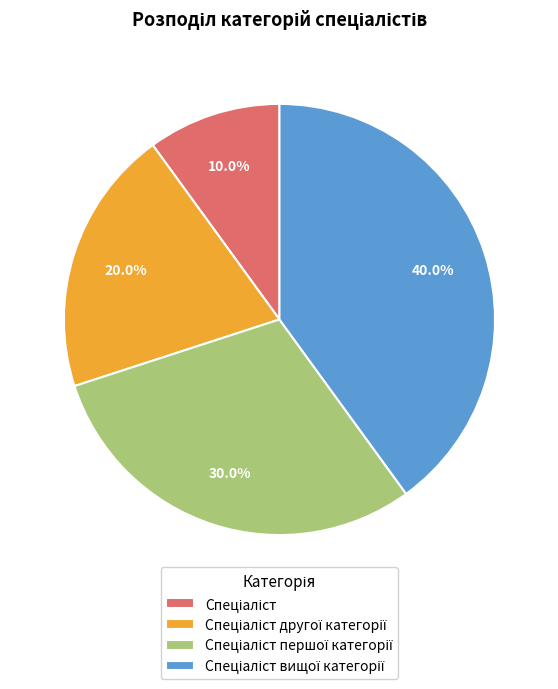

Is there any slice that represents more than half of the pie?

No